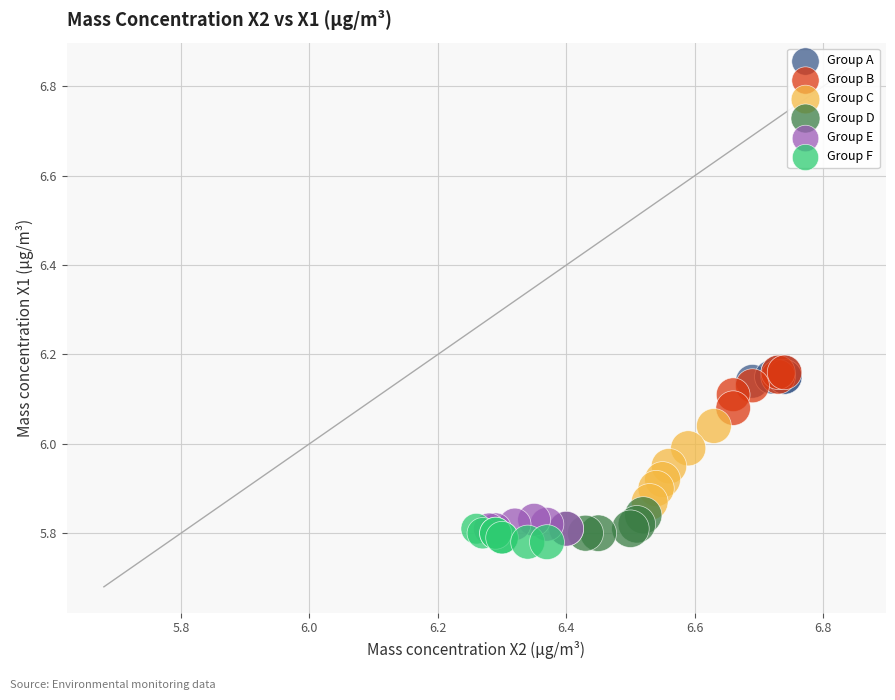

Which series has the largest Y range (max minus min)?

Group C